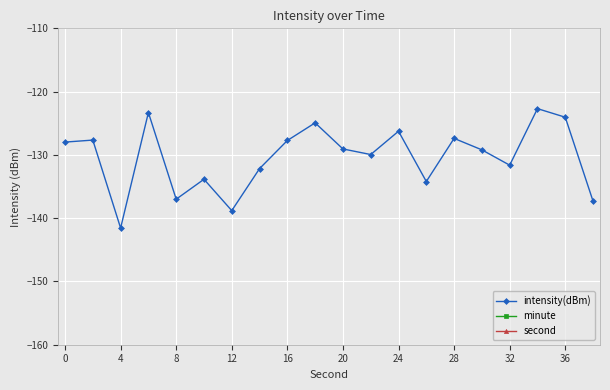

Which series has the largest range (max minus min)?

second